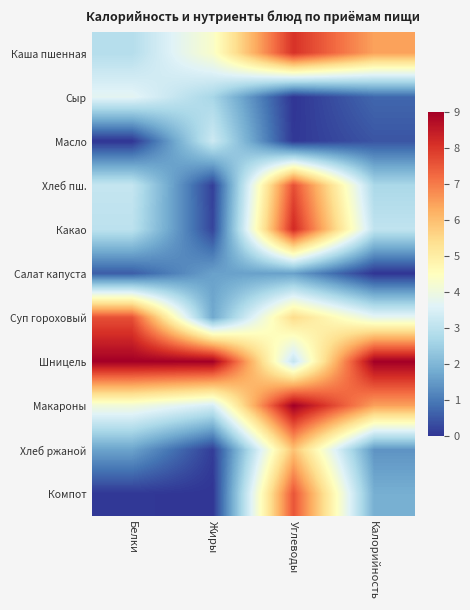

Rank the series by their maximum value, from lowest to highest.

Салат капуста, Масло, Сыр, Хлеб ржаной, Компот, Суп гороховый, Хлеб пш., Каша пшенная, Какао, Шницель, Макароны